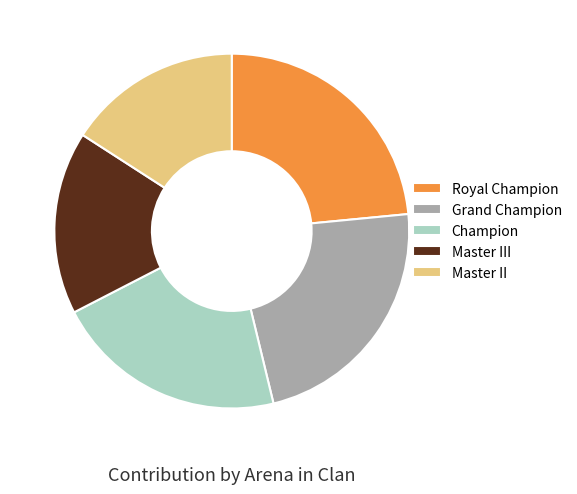

Is there any slice that represents more than half of the pie?

No